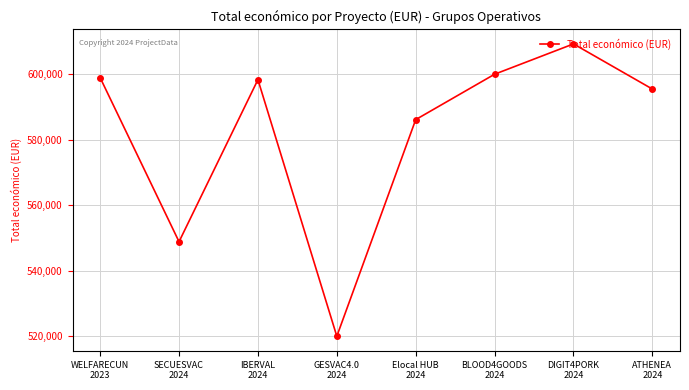

What position from the right is Elocal HUB
2024?

4